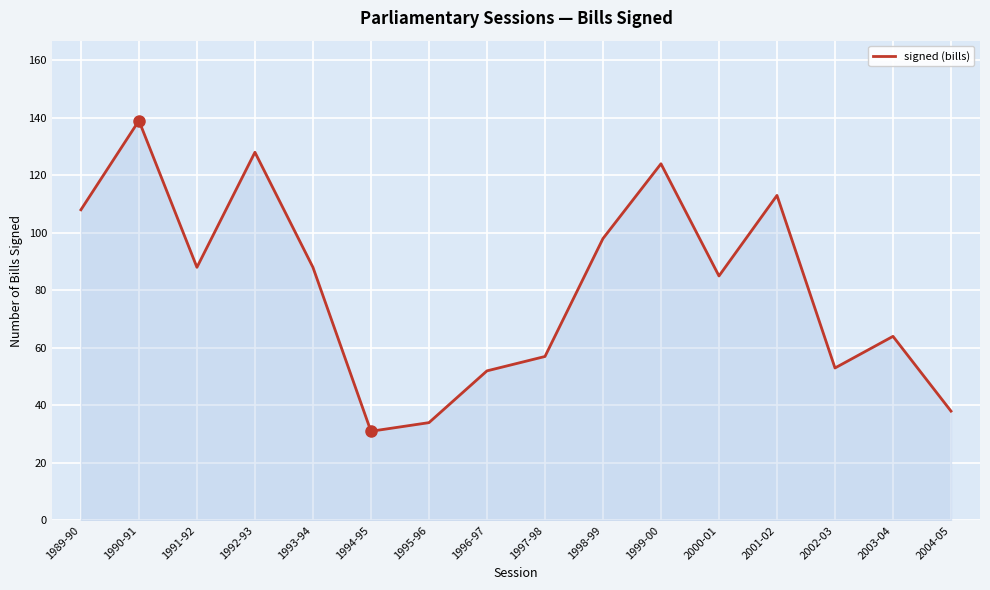

Between 2001-02 and 2002-03, which is larger?

2001-02